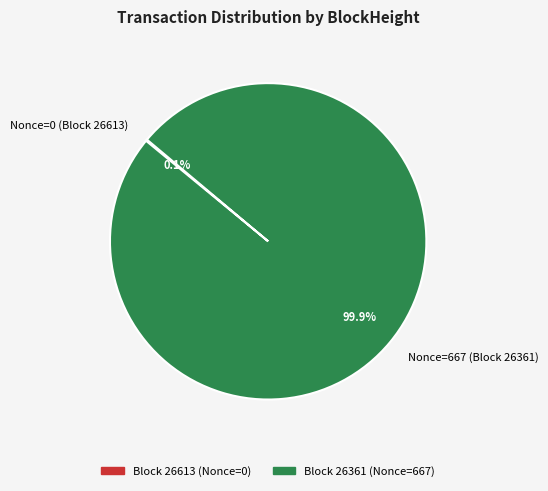

What is the majority slice?

Nonce=667 (Block 26361)